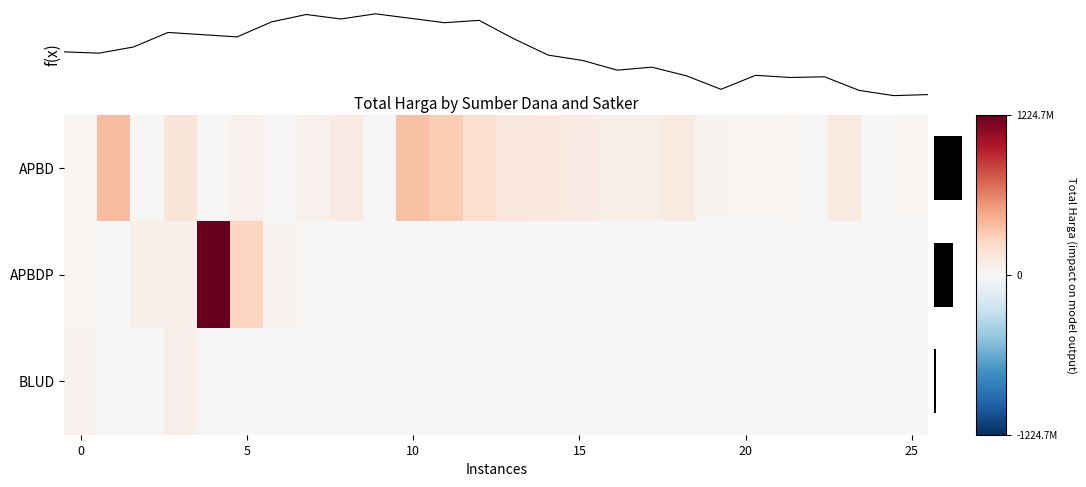

Reading left to right, transcribe all the data shown in this chart.

APBD: 19950000	379075000	12000000	152477000	14400000	48140000	11800000	48140000	100000000	11100000	359500000	314121780	199200000	139800000	127000000	98000000	70000000	75920000	110000000	34132505	27720000	21231000	15787200	110389990	2395750	23680800
APBDP: 25200000	5093000	59375000	65000000	1224682000	262118150	30800000	14750000	0	0	0	0	0	0	0	0	0	0	0	0	0	0	0	0	0	0
BLUD: 49478000	13442000	6936000	59935000	0	0	0	0	0	0	0	0	0	0	0	0	0	0	0	0	0	0	0	0	0	0